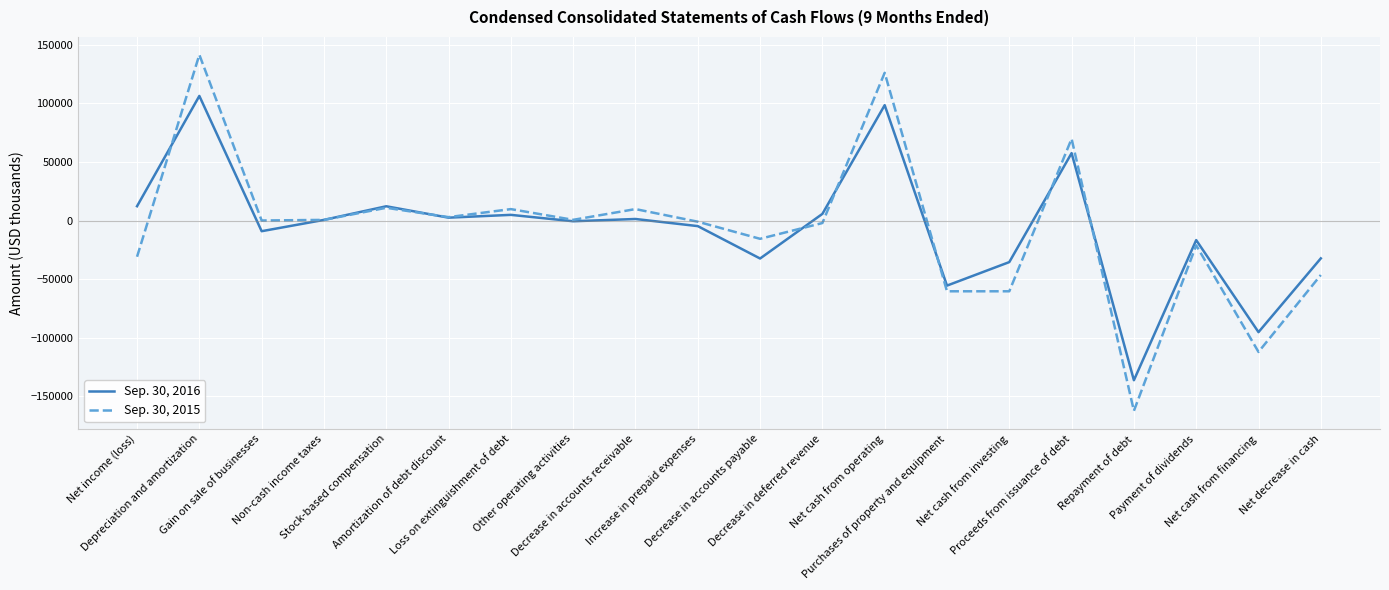

List the series in order of their peak value, highest first.

Sep. 30, 2015, Sep. 30, 2016